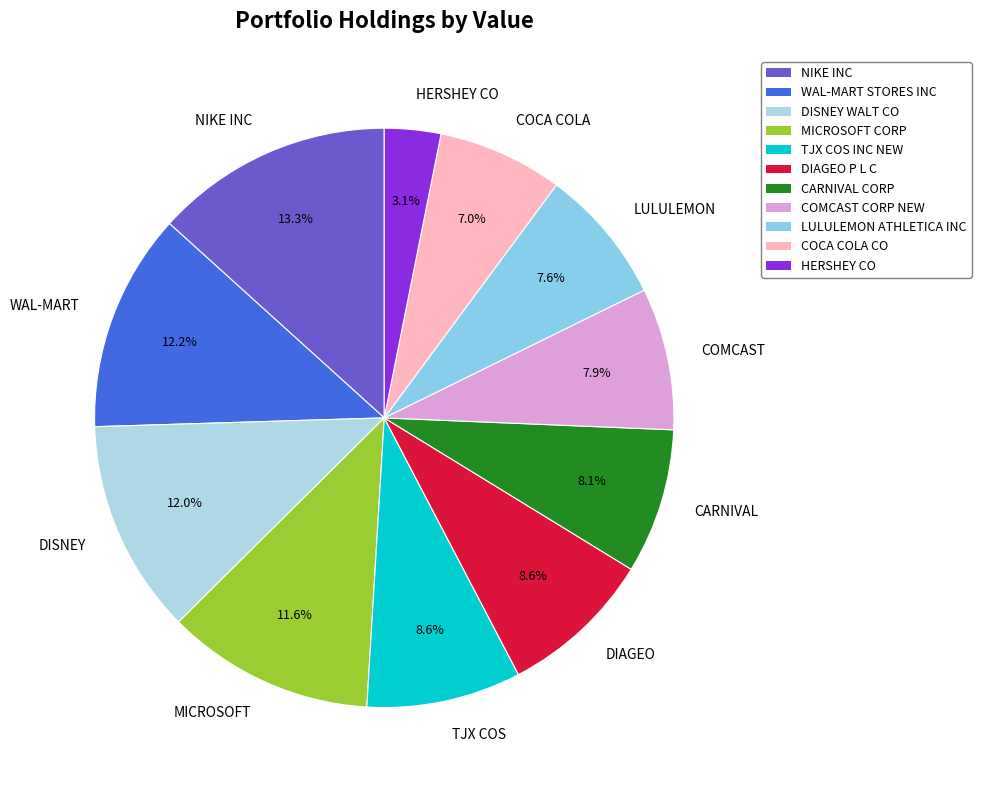

Does CARNIVAL account for over 50% of the chart?

No